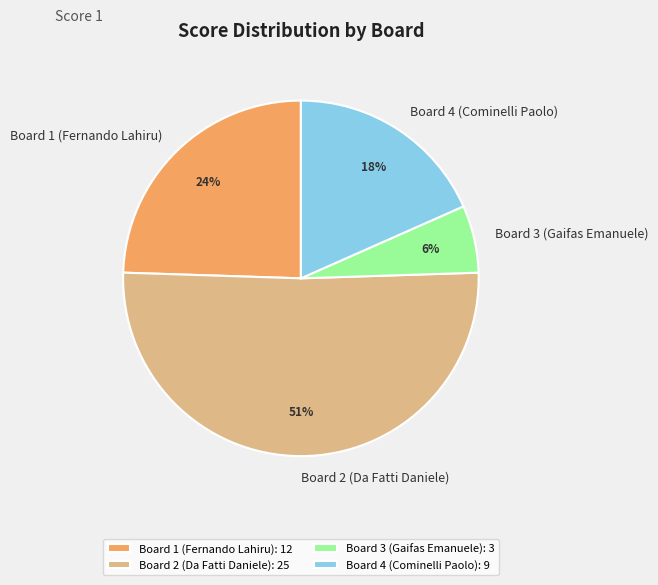

To the nearest percent, what is the difference between the Board 2 (Da Fatti Daniele) and Board 4 (Cominelli Paolo) slice percentages?

33%